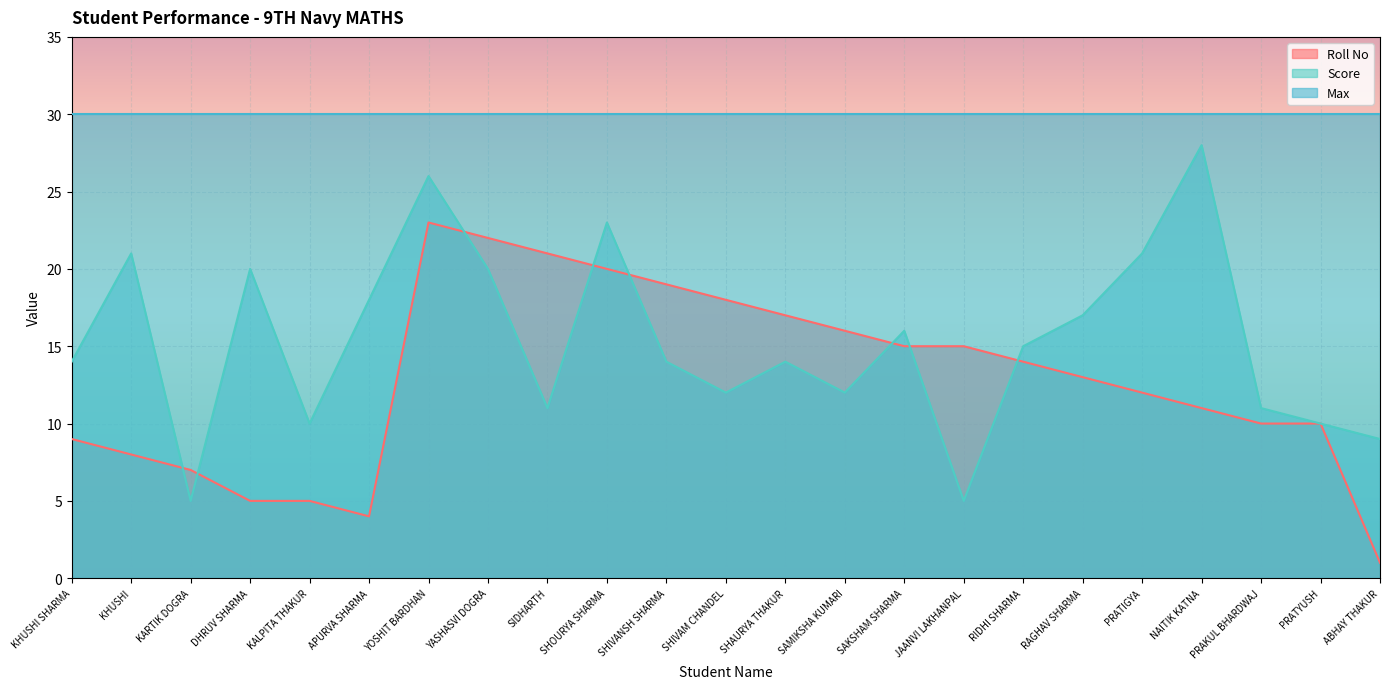

How many categories are shown in the chart?

23